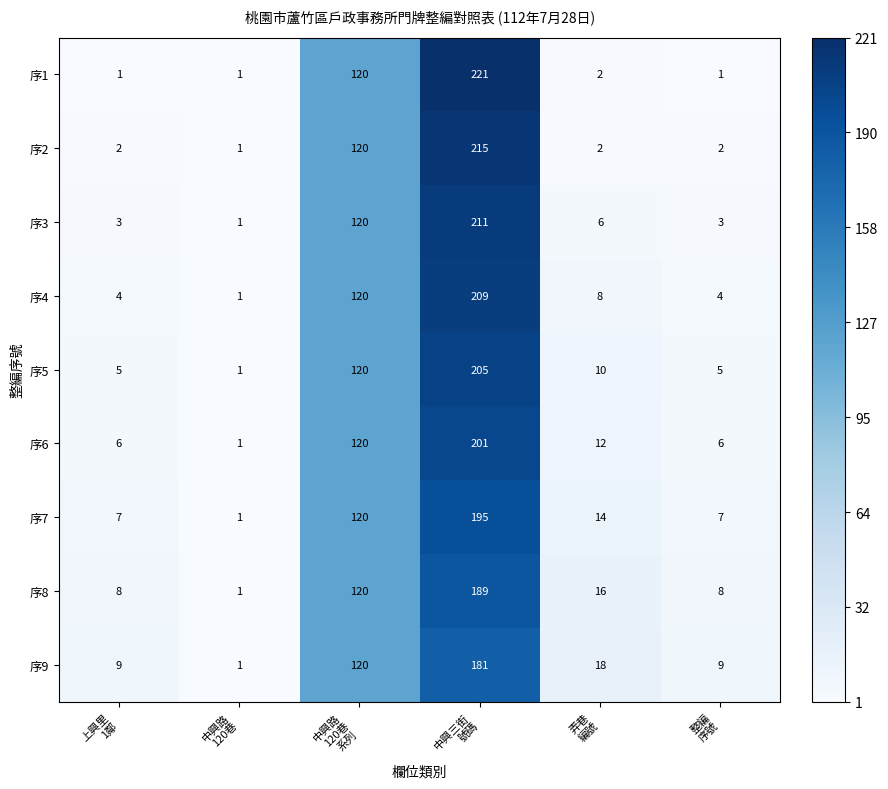

What is the greatest value displayed?

221